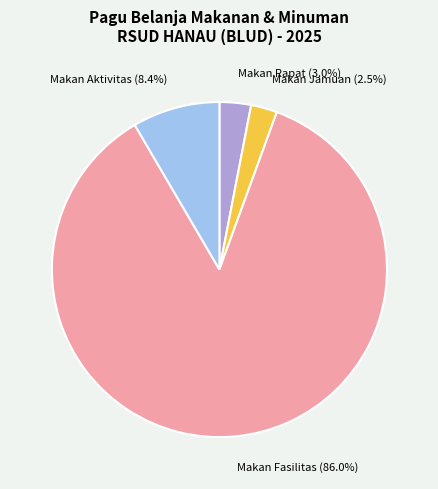

What is the ratio of the value at Makan Rapat (3.0%) to the value at Makan Aktivitas (8.4%)?

0.4